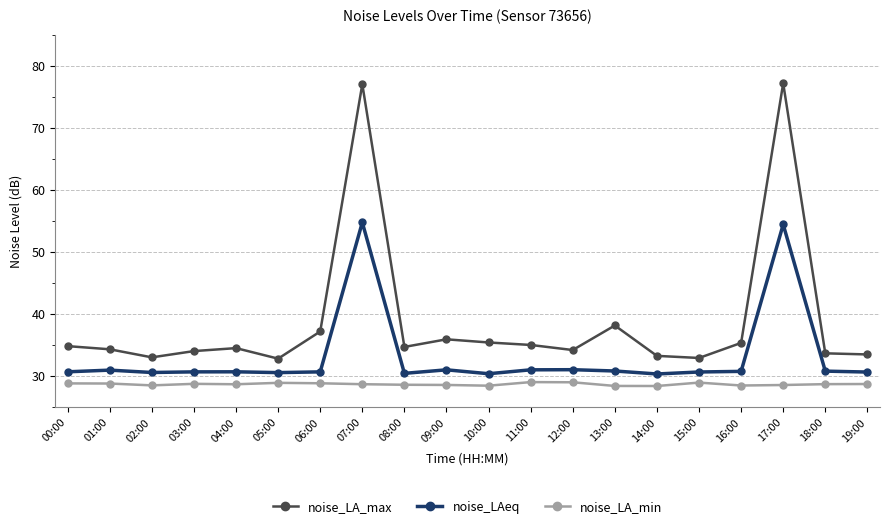

List the series in order of their peak value, highest first.

noise_LA_max, noise_LAeq, noise_LA_min